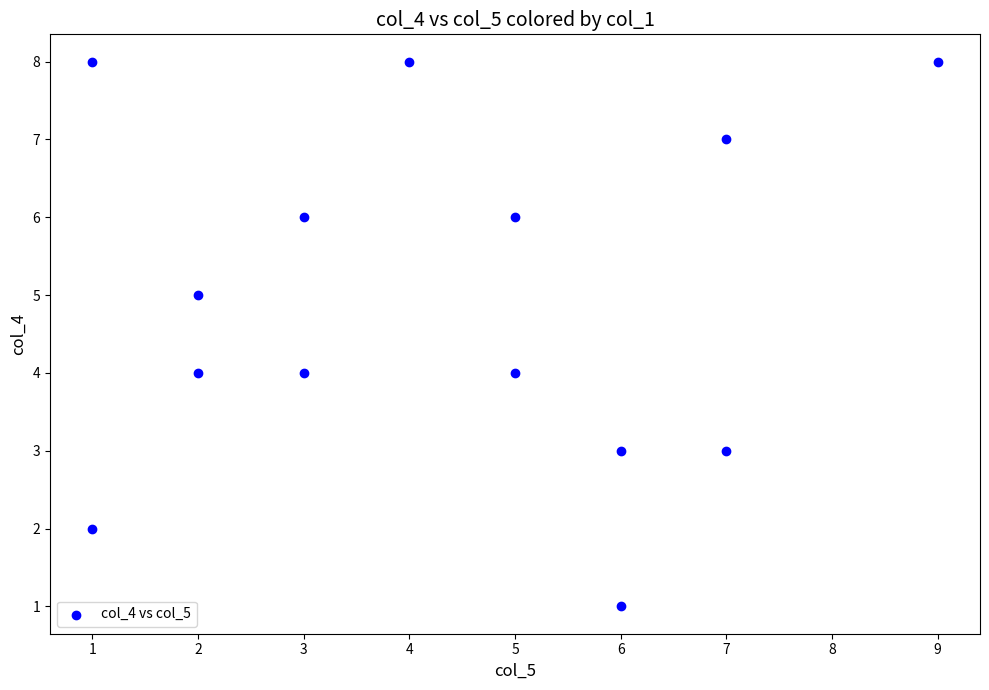

What is the range of Y values (max minus min)?

7